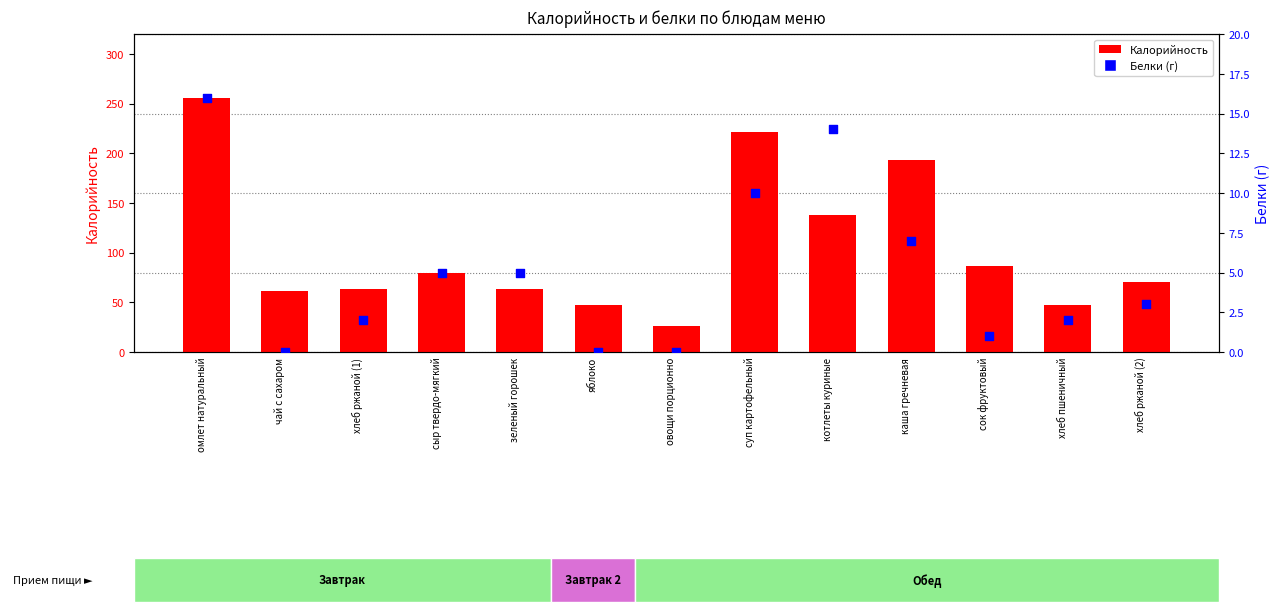

What is the total value across all series at зеленый горошек?

68